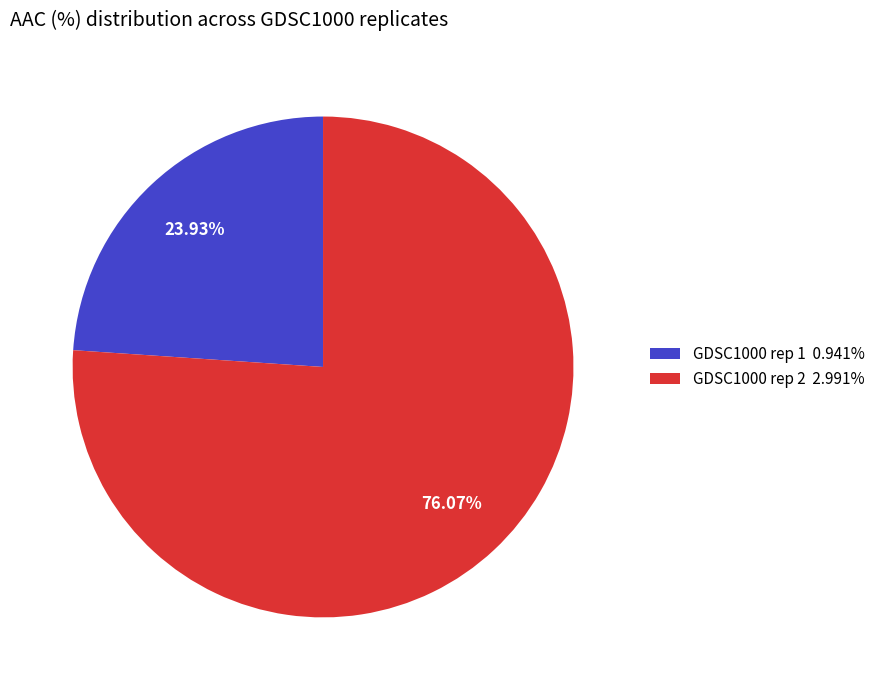

To the nearest percent, what portion does GDSC1000 rep 2 represent?

76%